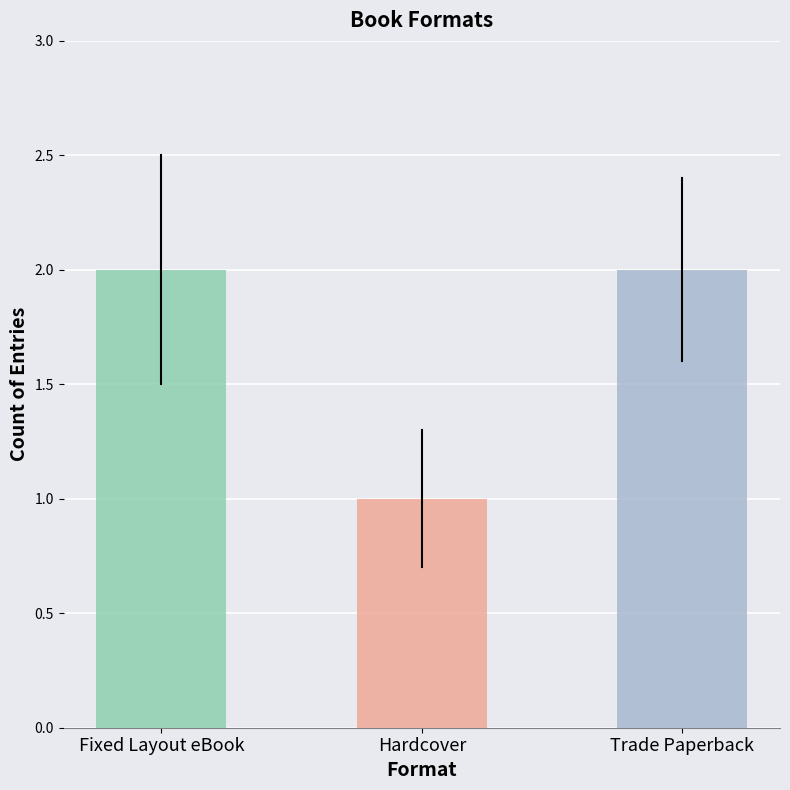

What is the label of the 2nd bar from the right?

Hardcover